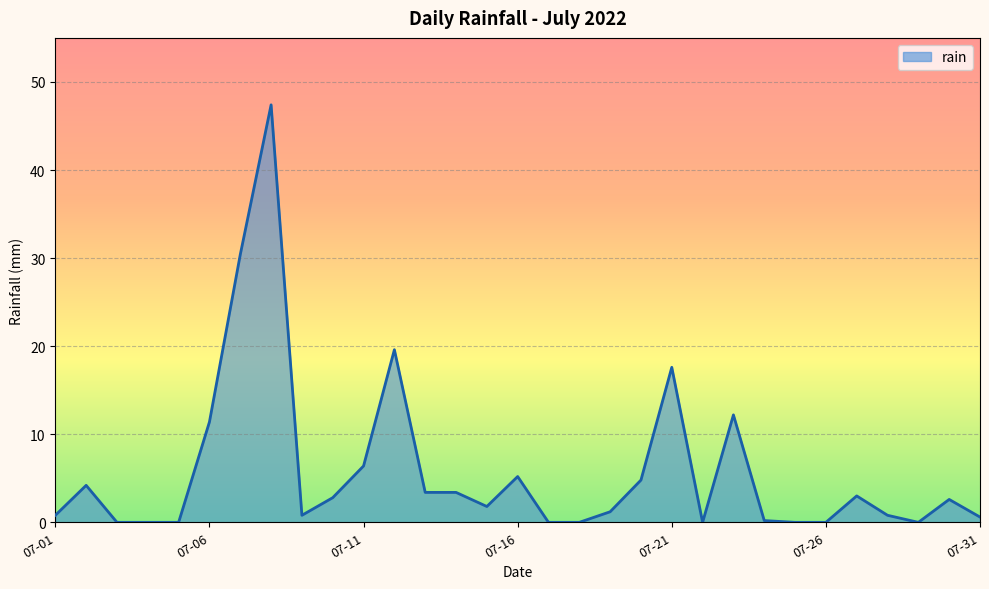

What is the maximum value shown in the chart?

47.4